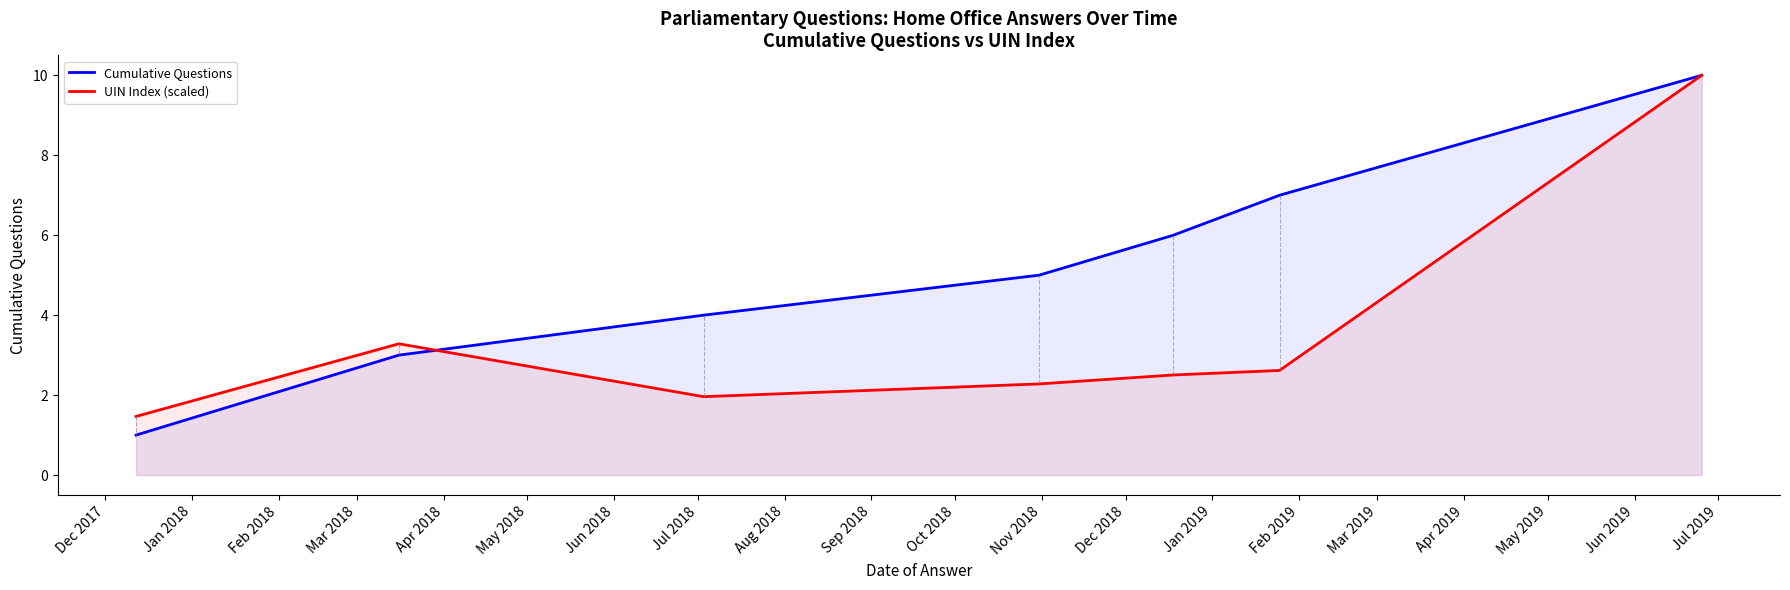

What is the difference between the maximum and second lowest values in the Cumulative Questions series?

7.0